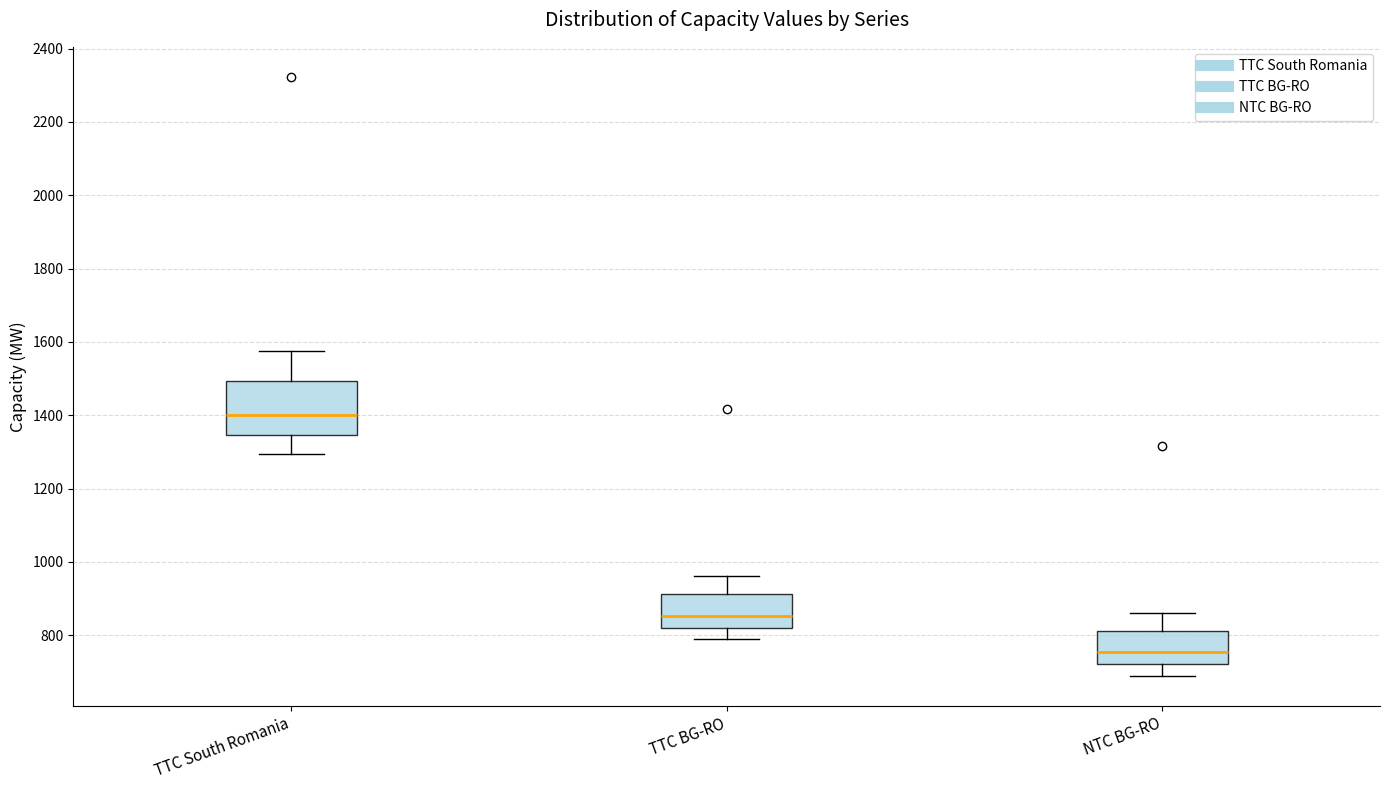

Where does the median line of the box for TTC BG-RO sit on the y-axis? The values are not printed on the chart, so give them approximately, as read against the axis.

860